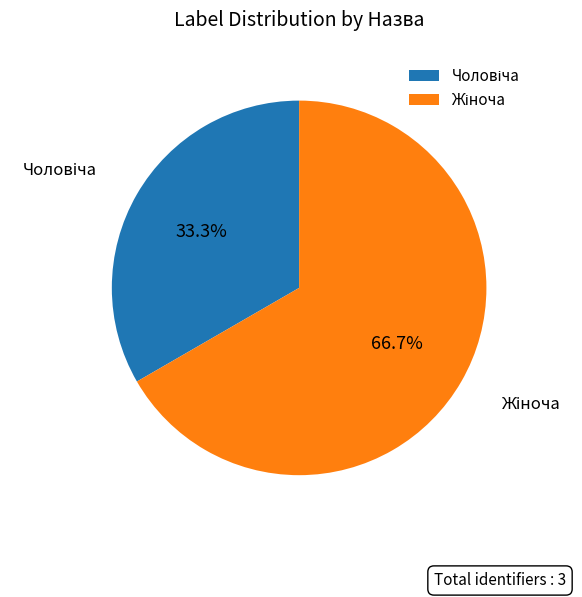

To the nearest percent, what is the average slice percentage?

50%